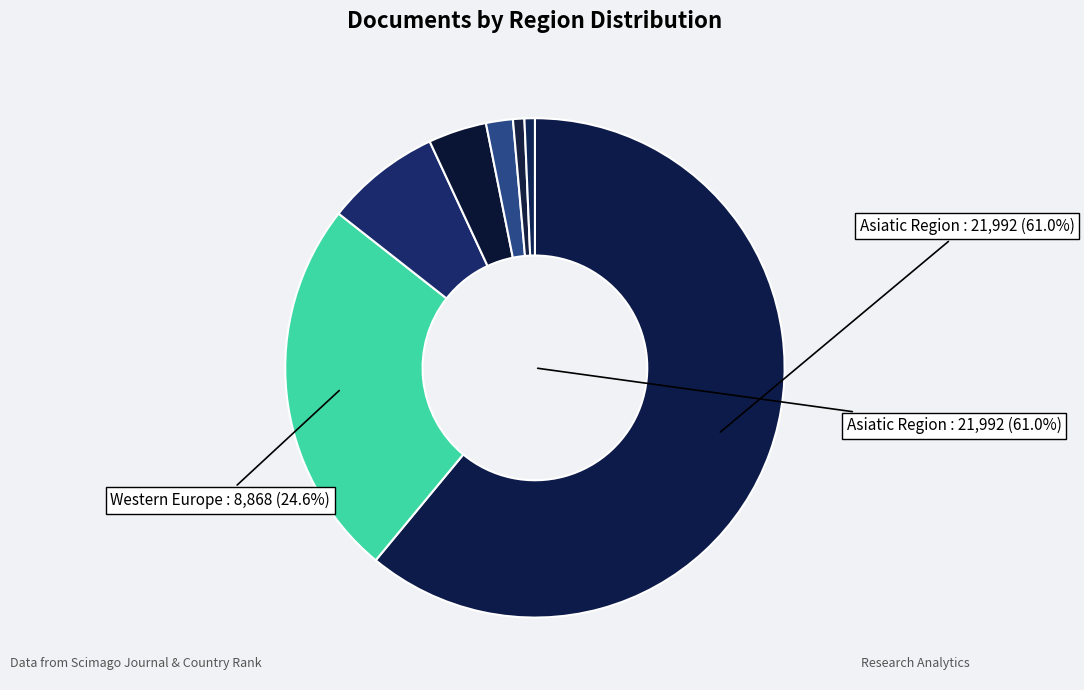

Rank the categories by value from highest to lowest.

Asiatic Region, Western Europe, Northern America, Middle East, Latin America, Africa, Africa/Middle East